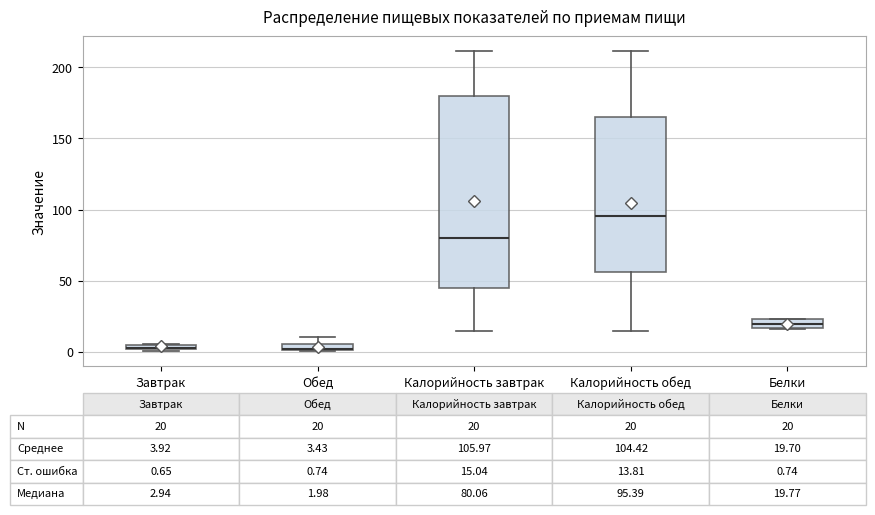

Which box is the tallest, from its lower edge to its upper edge?

Калорийность завтрак